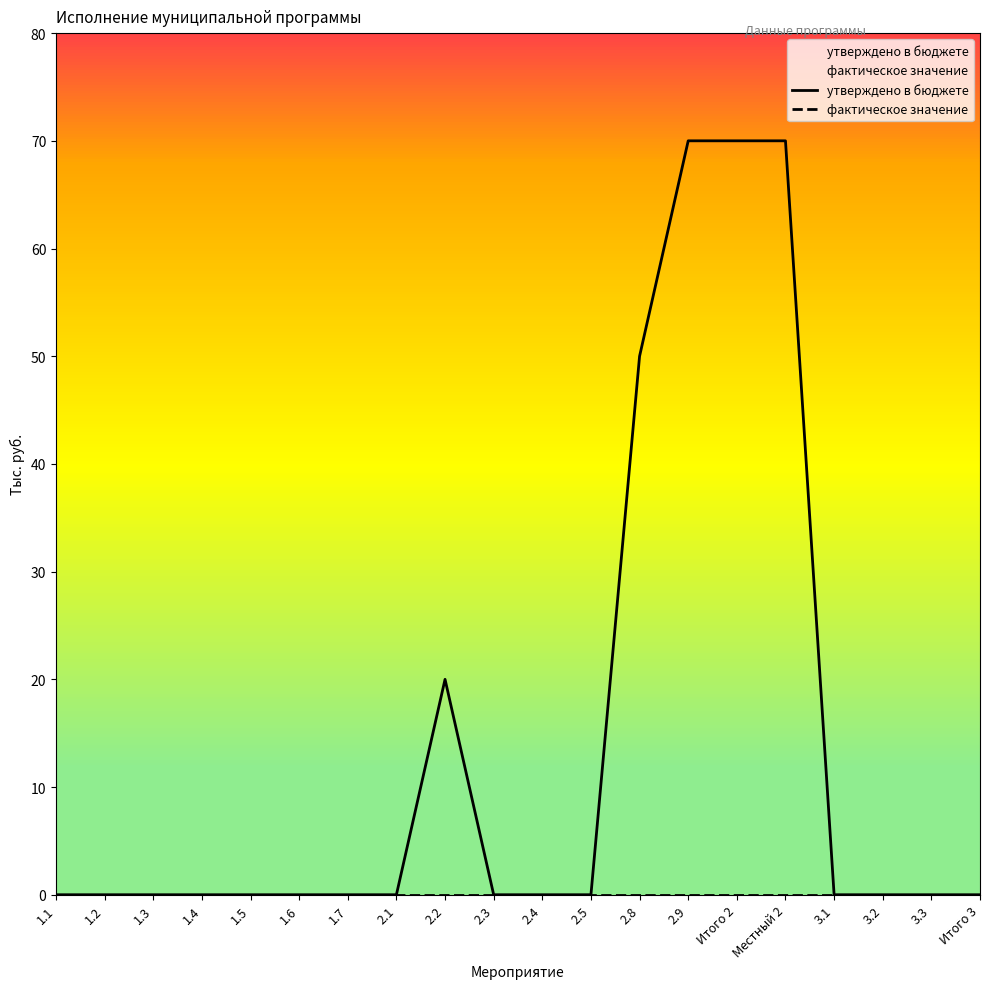

How many interior local peaks does the утверждено в бюджете series have?

1